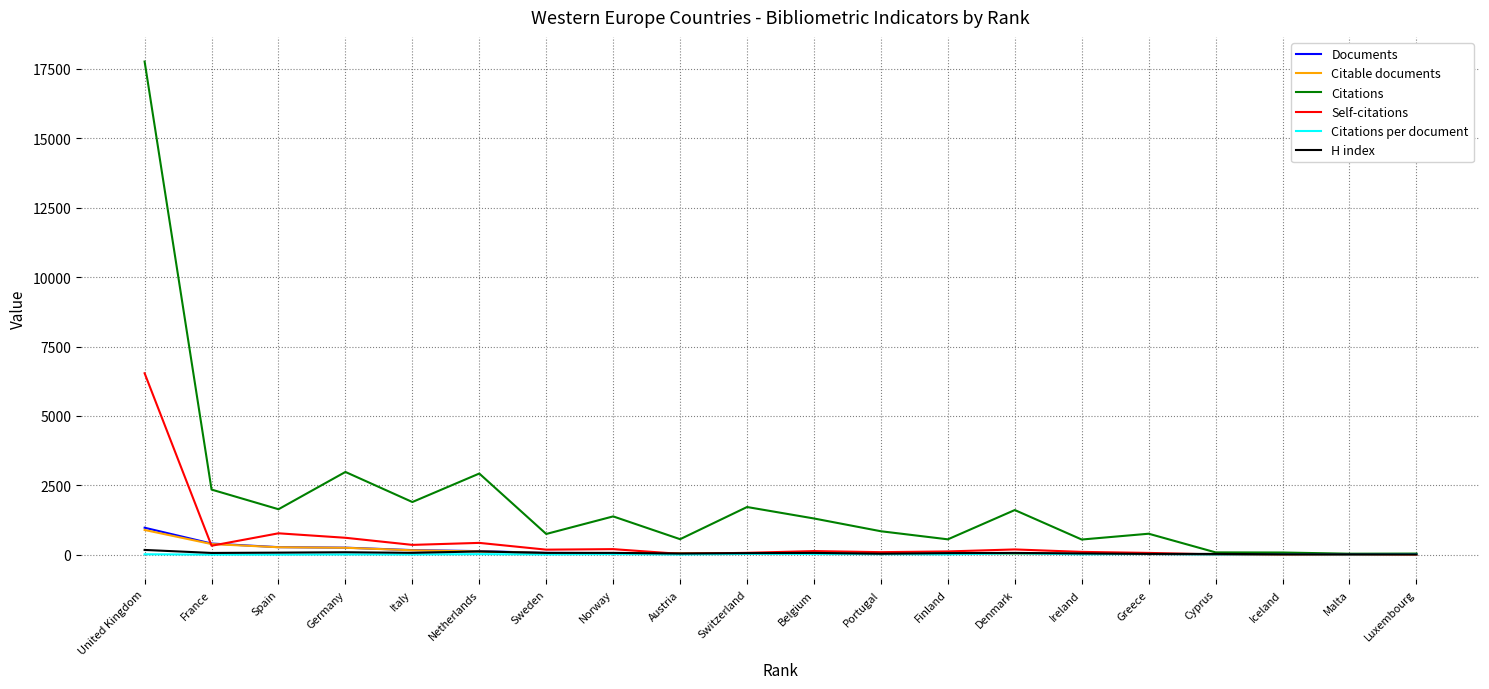

What is the sum of the Self-citations values at United Kingdom and Austria?

6570.0